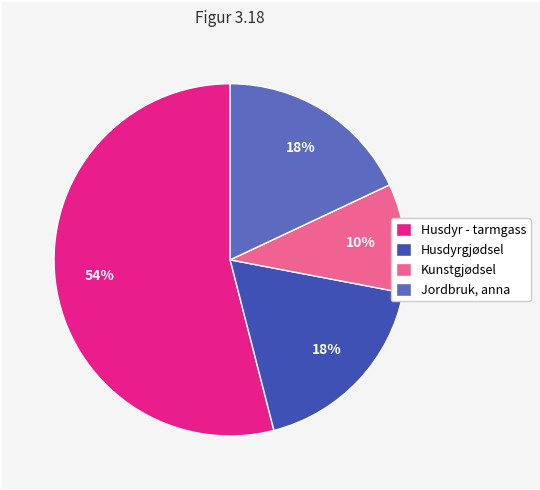

True or false: Kunstgjødsel accounts for 10% of the total.

True